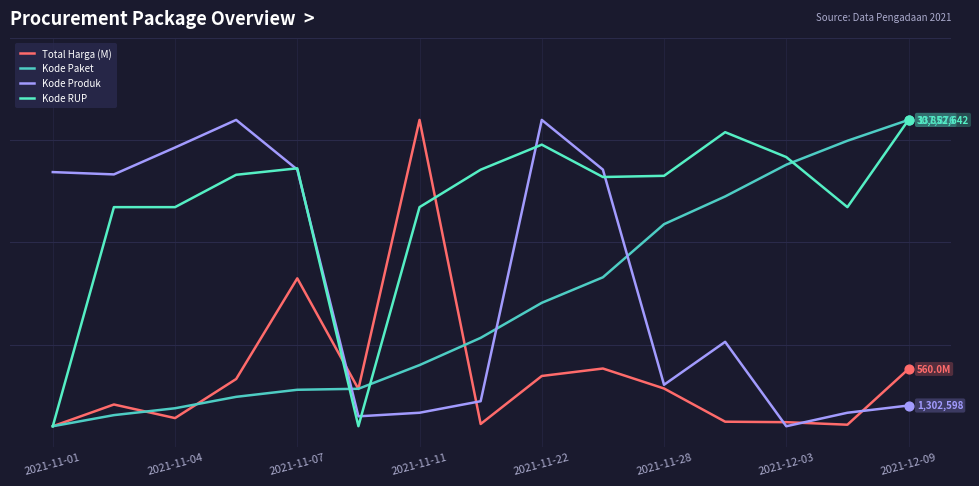

At which category is the sum across all series the highest?

2021-11-22